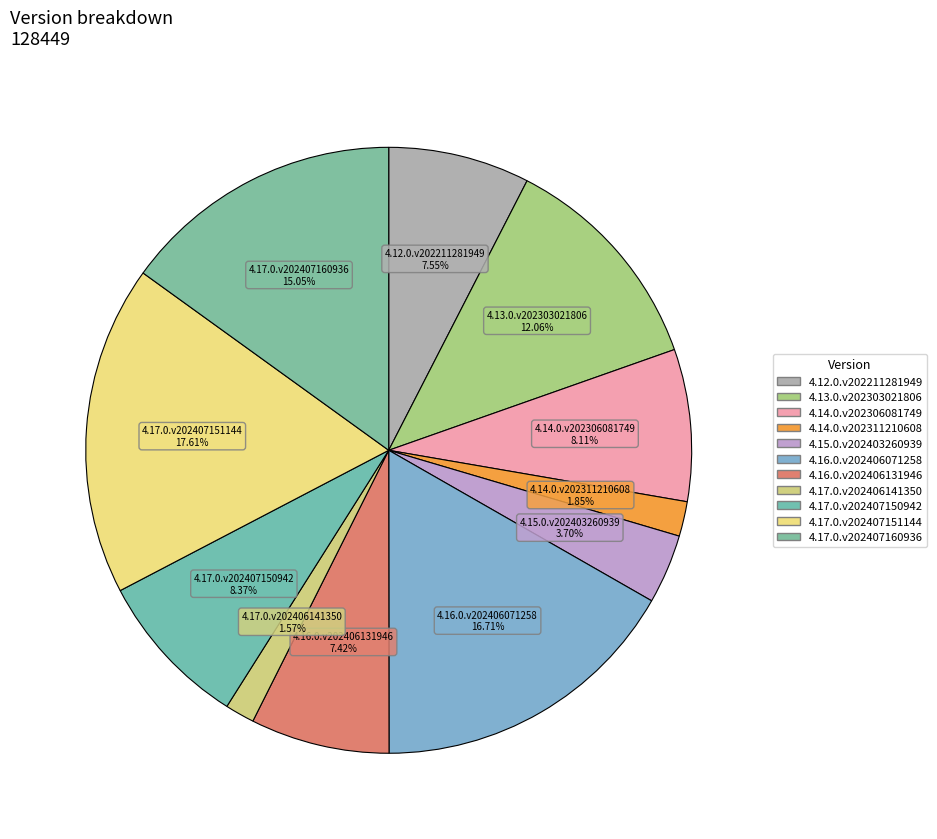

True or false: 4.17.0.v202406141350 accounts for 2% of the total.

True